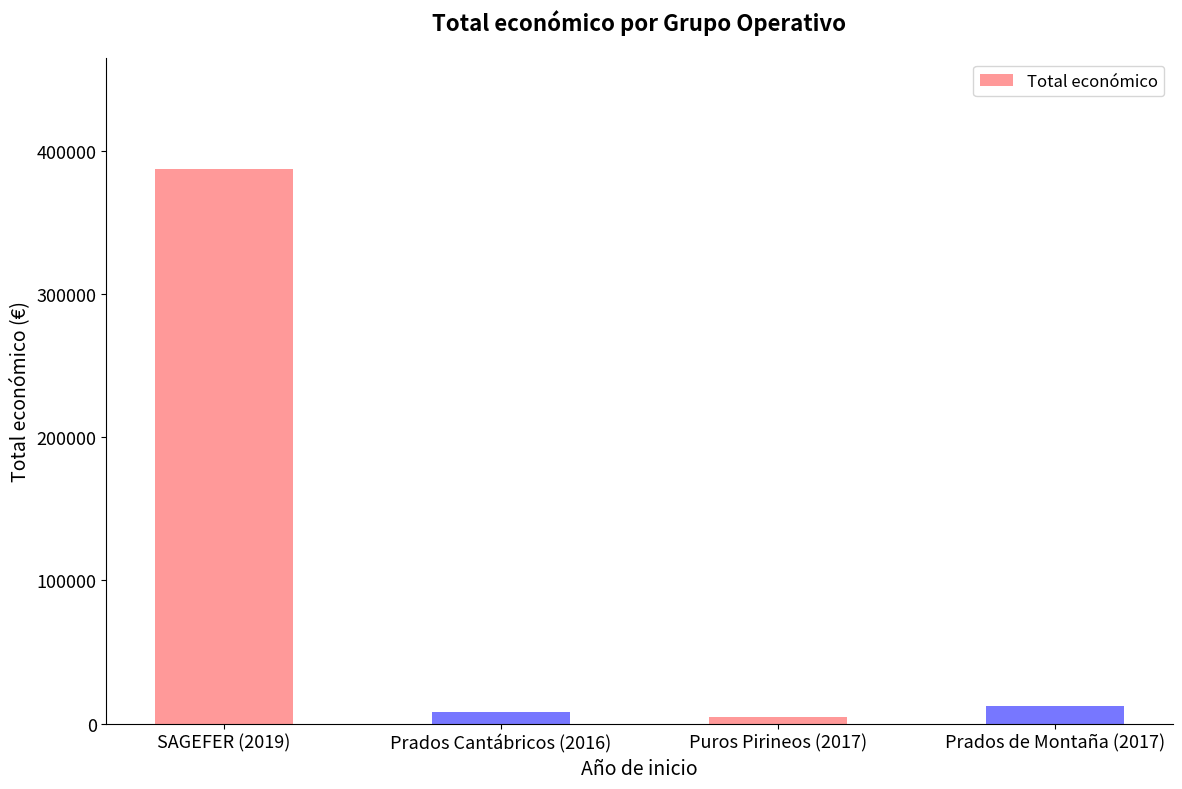

Approximately how many times larger is the value at Prados Cantábricos (2016) compared to Puros Pirineos (2017)?

1.8